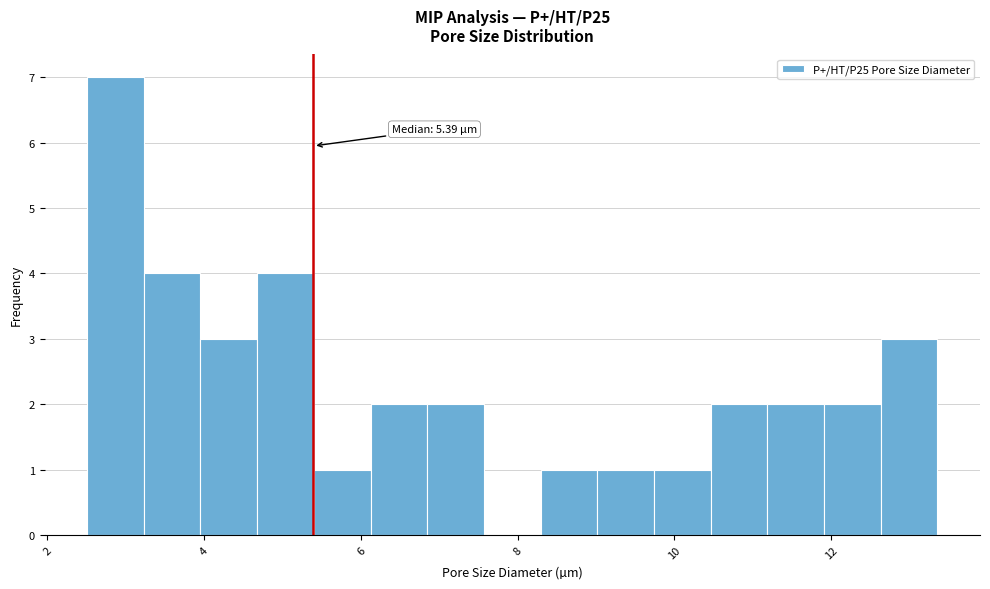

Read against the x-axis, roughly where is the centre of the tallest bar?

2.8